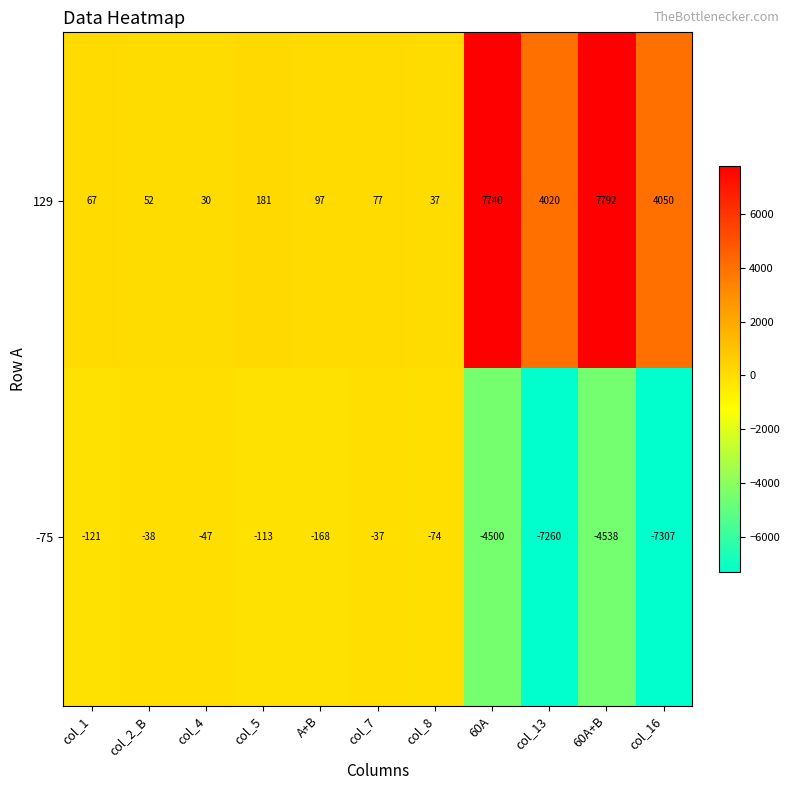

At which category does the chart reach its minimum across all series?

col_16